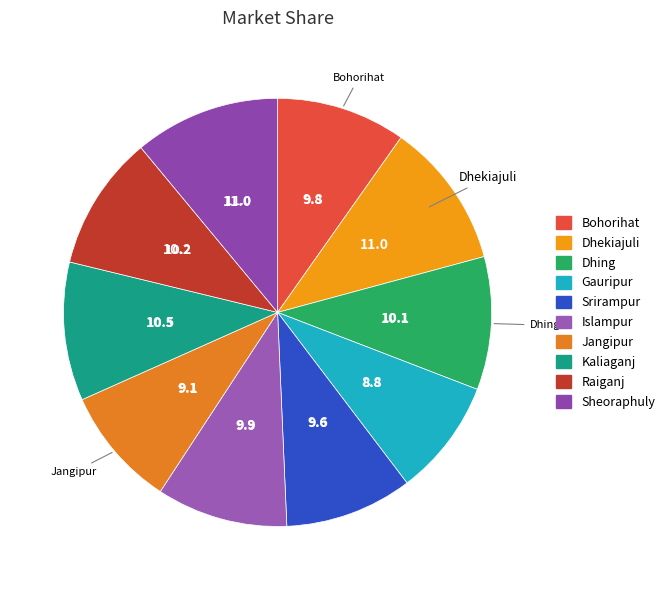

Which slice is the smallest?

Gauripur